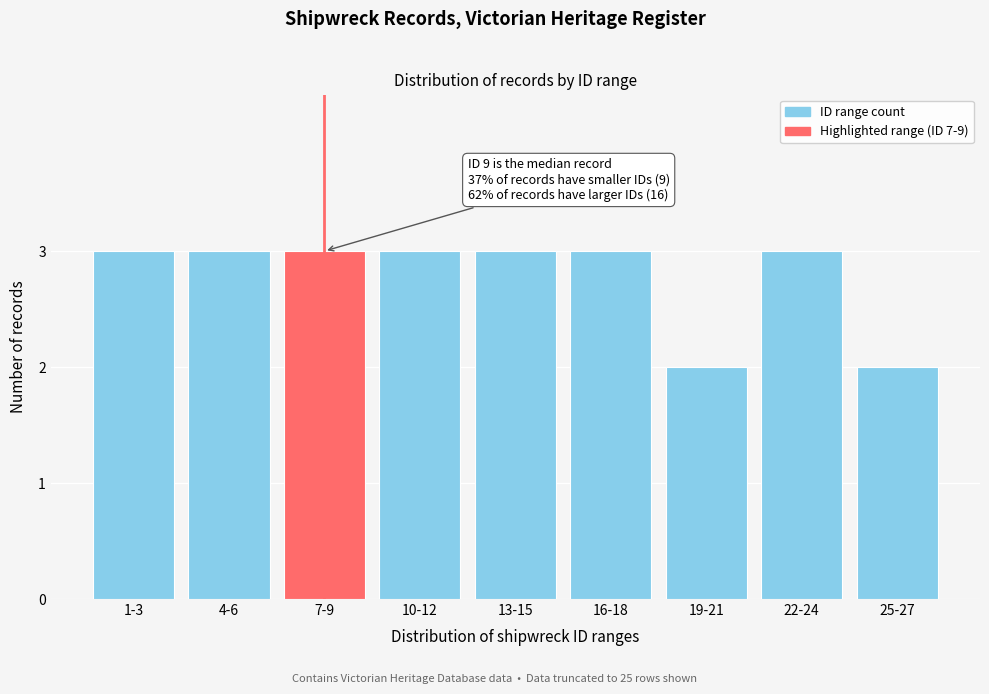

Reading left to right, transcribe all the data shown in this chart.

1-3=3	4-6=3	7-9=3	10-12=3	13-15=3	16-18=3	19-21=2	22-24=3	25-27=2